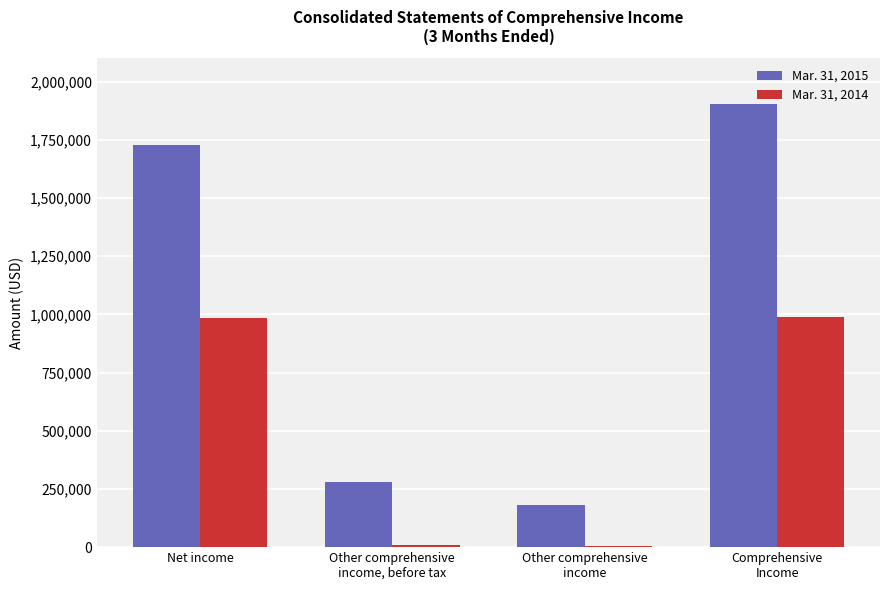

The value of Mar. 31, 2015 at Other comprehensive
income, before tax is 95072. True or false?

False